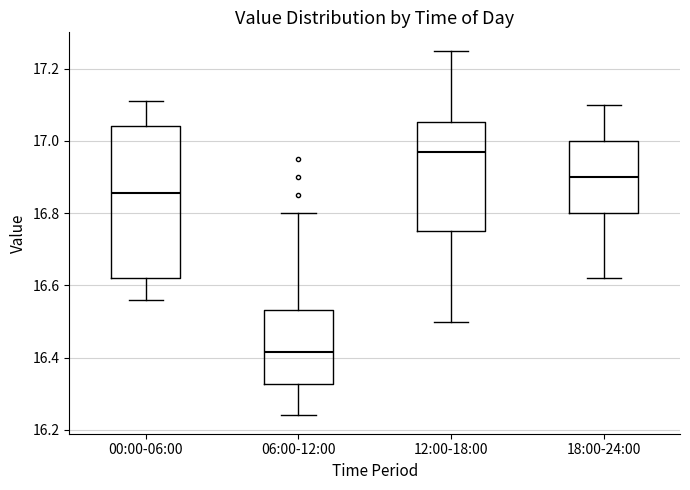

Where is the lower edge of the box for 00:00-06:00 on the y-axis? The values are not printed on the chart, so give them approximately, as read against the axis.

16.62